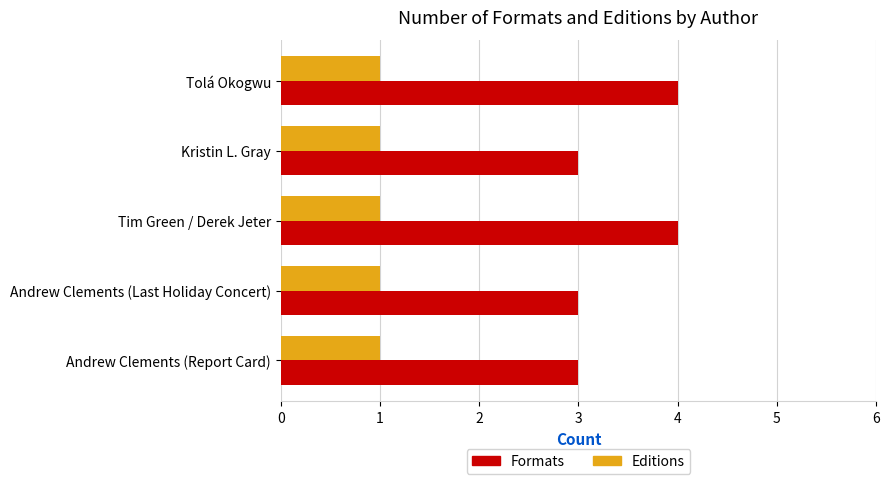

True or false: Editions has a value of 1 at Tolá Okogwu.

True